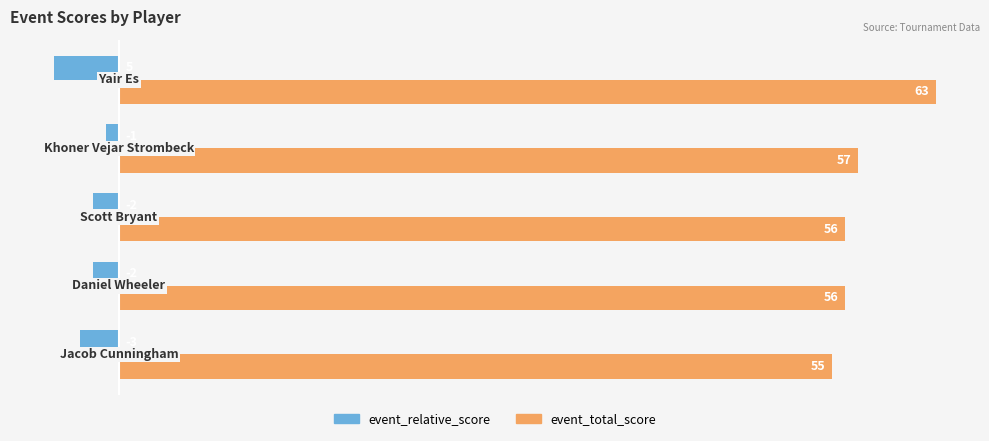

What is the maximum value shown in the chart?

63